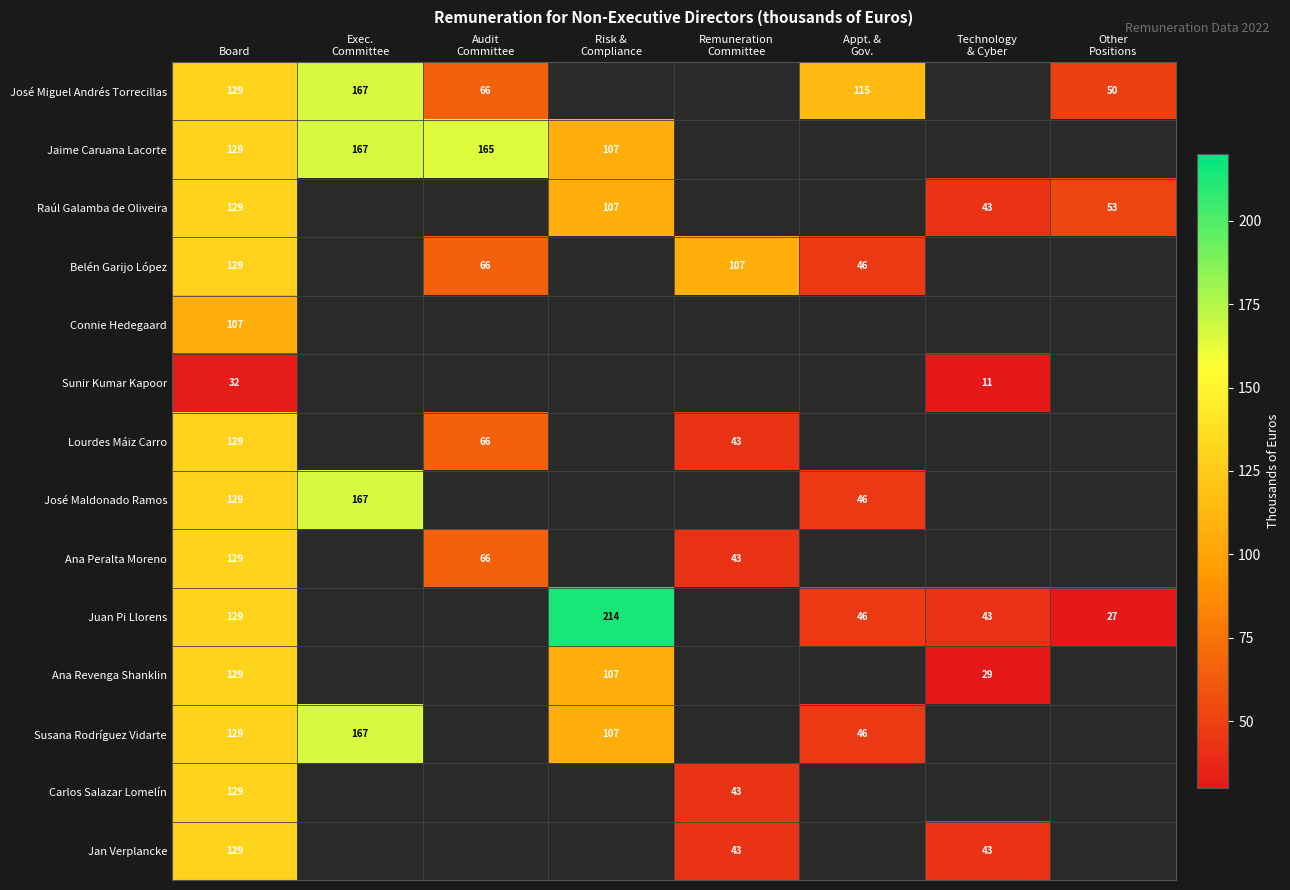

The value of Jaime Caruana Lacorte at Board is 129. True or false?

True